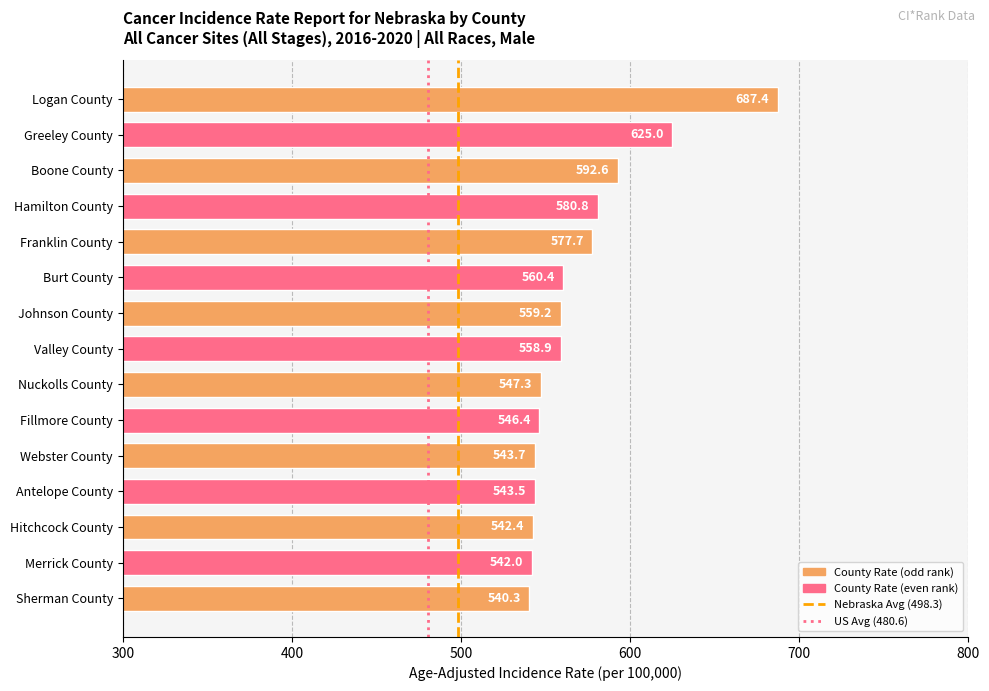

What is the change in value from Burt County to Nuckolls County?

-13.1